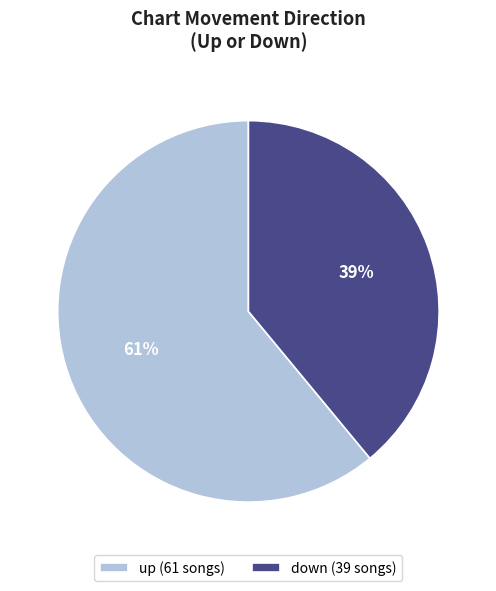

To the nearest percent, what is the difference between the up and down slice percentages?

22%